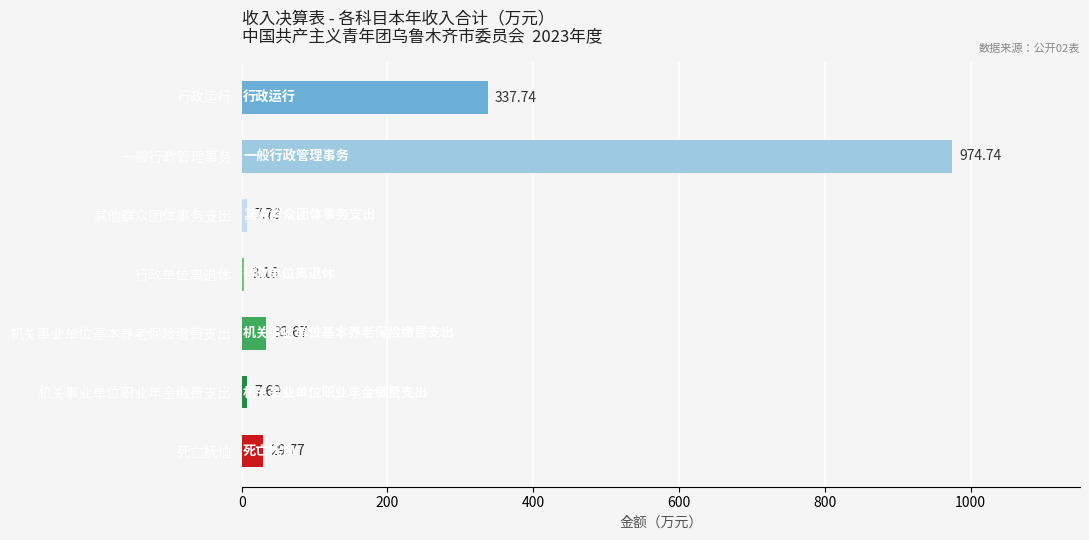

What is the sum of the values at 机关事业单位基本养老保险缴费支出 and 机关事业单位职业年金缴费支出?

41.4